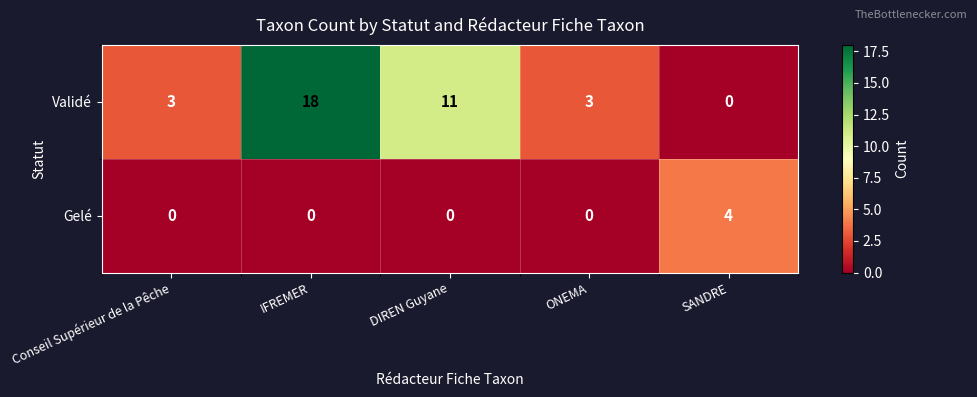

How many distinct data groups are displayed?

2